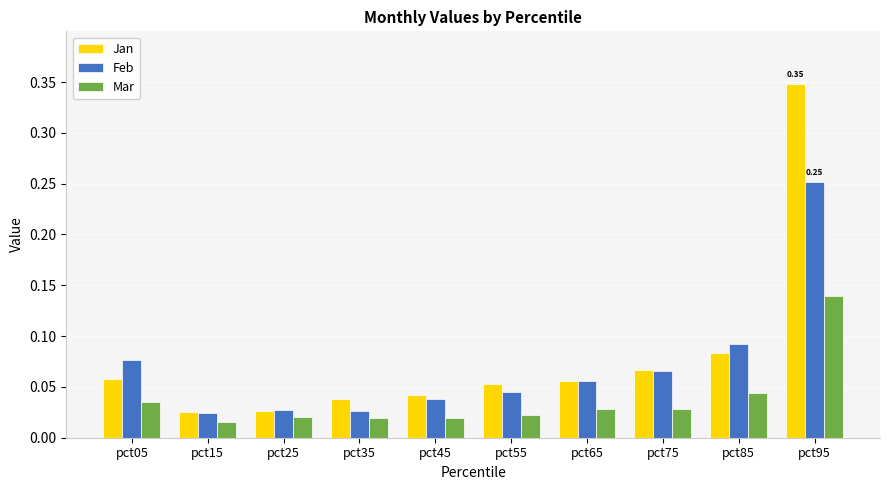

List the series in order of their overall mean, lowest first.

Mar, Feb, Jan